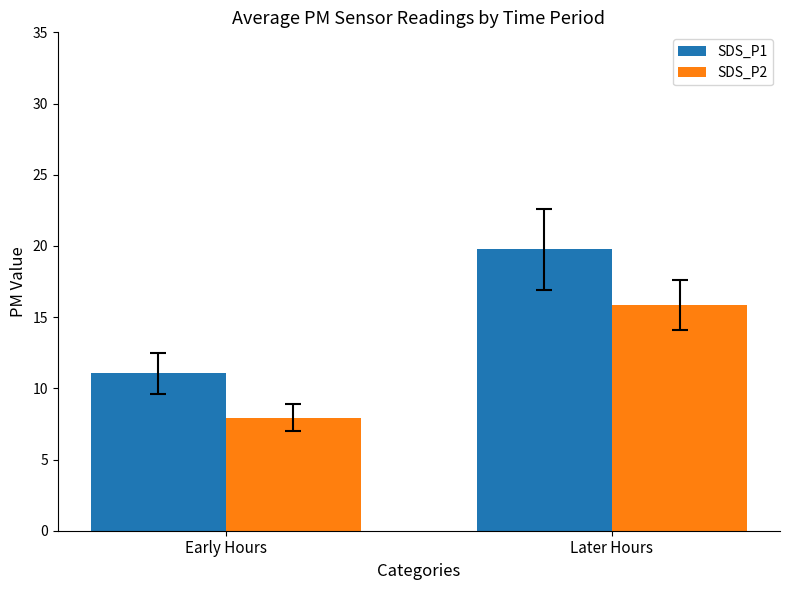

What is the difference between the SDS_P1 values at Later Hours and Early Hours?

8.7